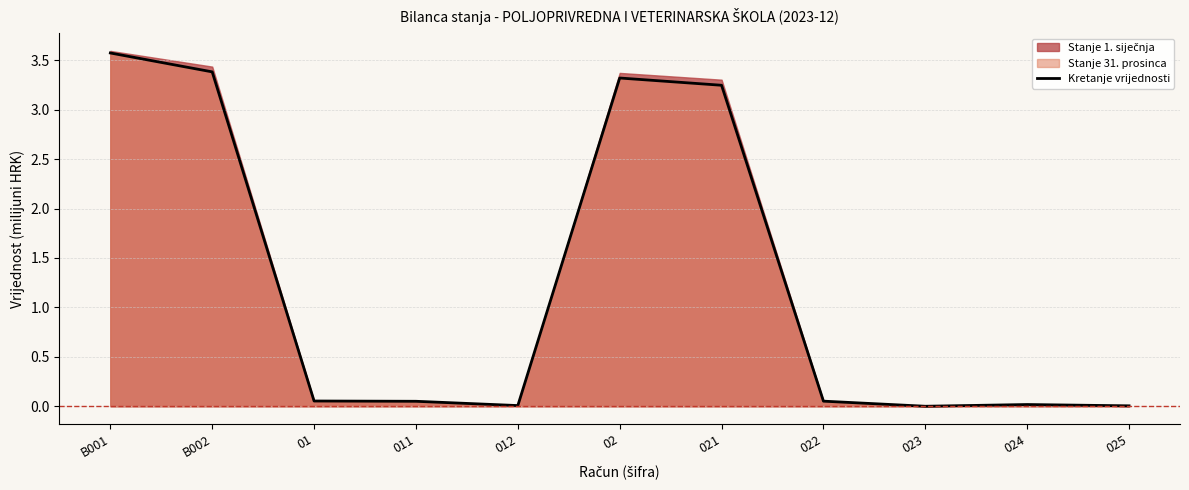

Rank the categories by value from highest to lowest.

B001, B002, 02, 021, 01, 022, 011, 024, 012, 025, 023